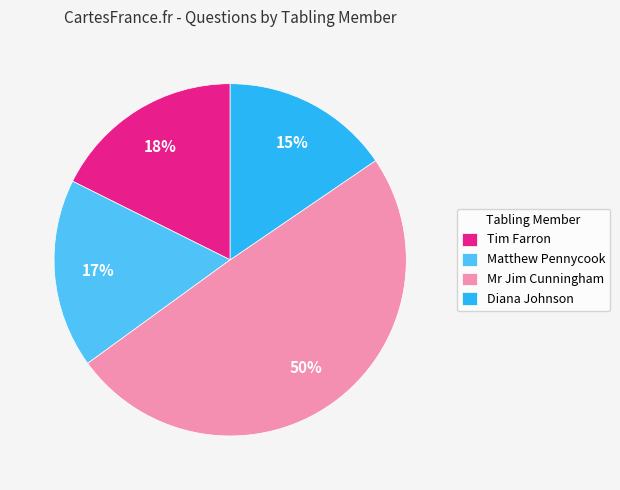

Is there a majority slice in this chart?

No